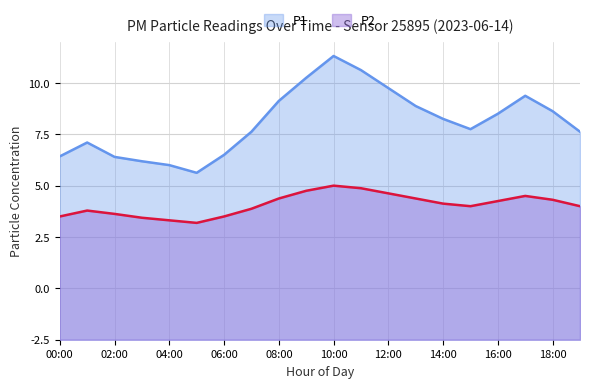

How many lines are shown in the chart?

2